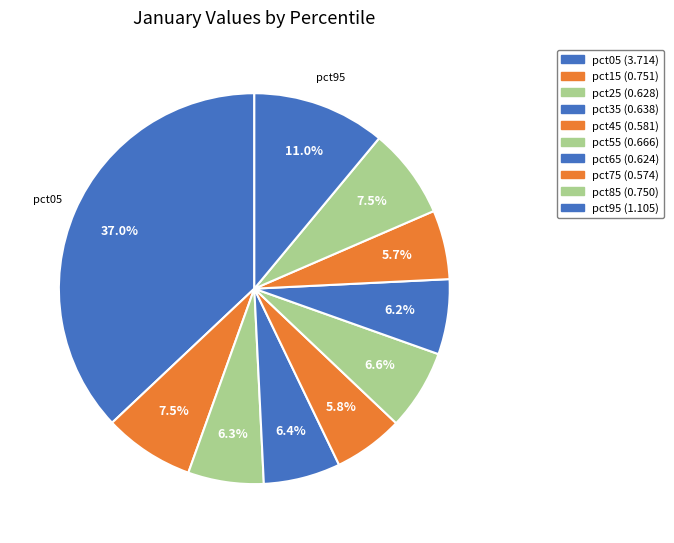

How many slices are in this pie chart?

10